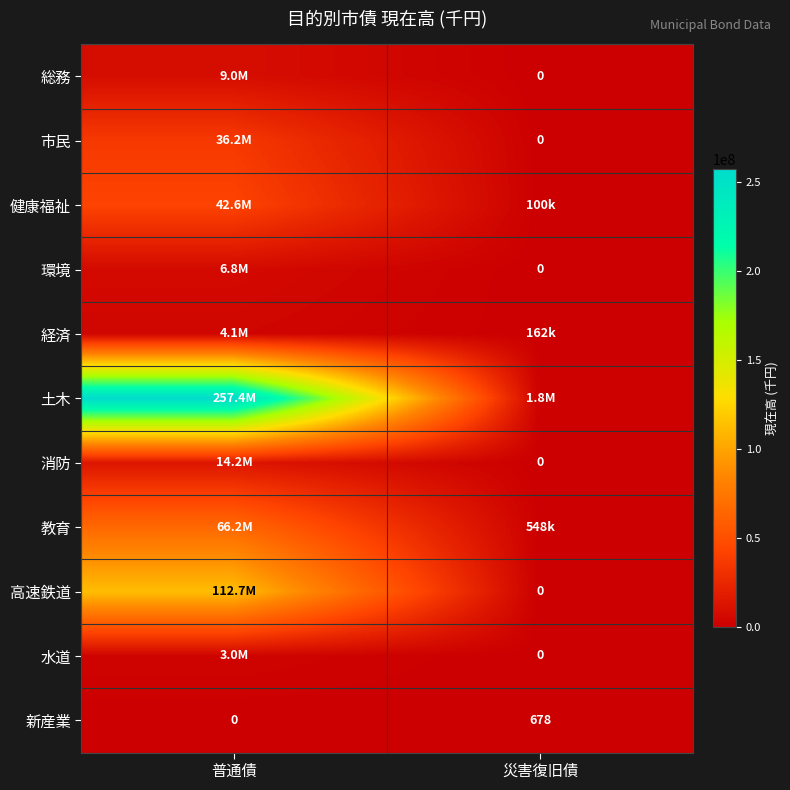

What is the sum of the 新産業 values at 災害復旧債 and 普通債?

678